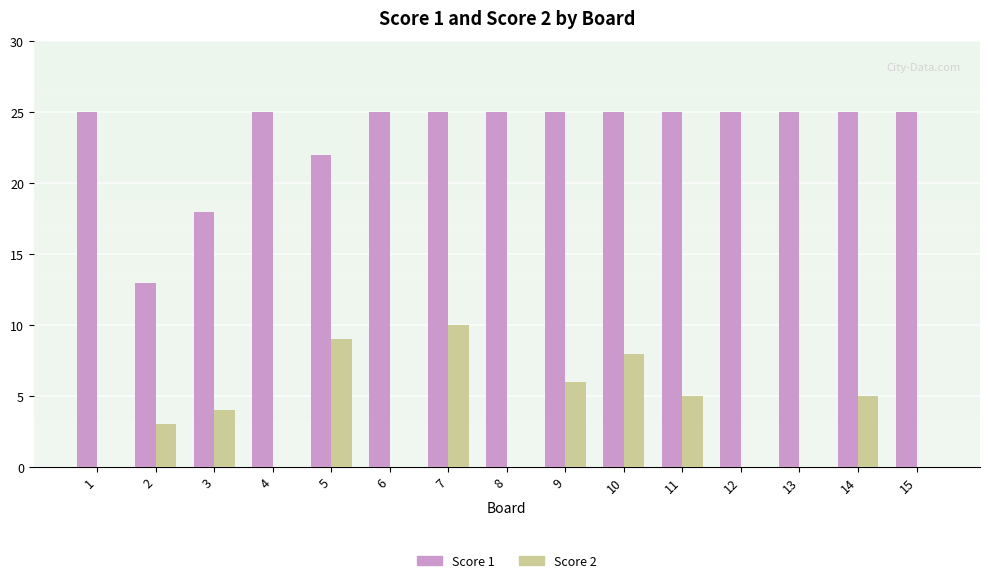

How many Score 2 values are between 0 and 6?

12